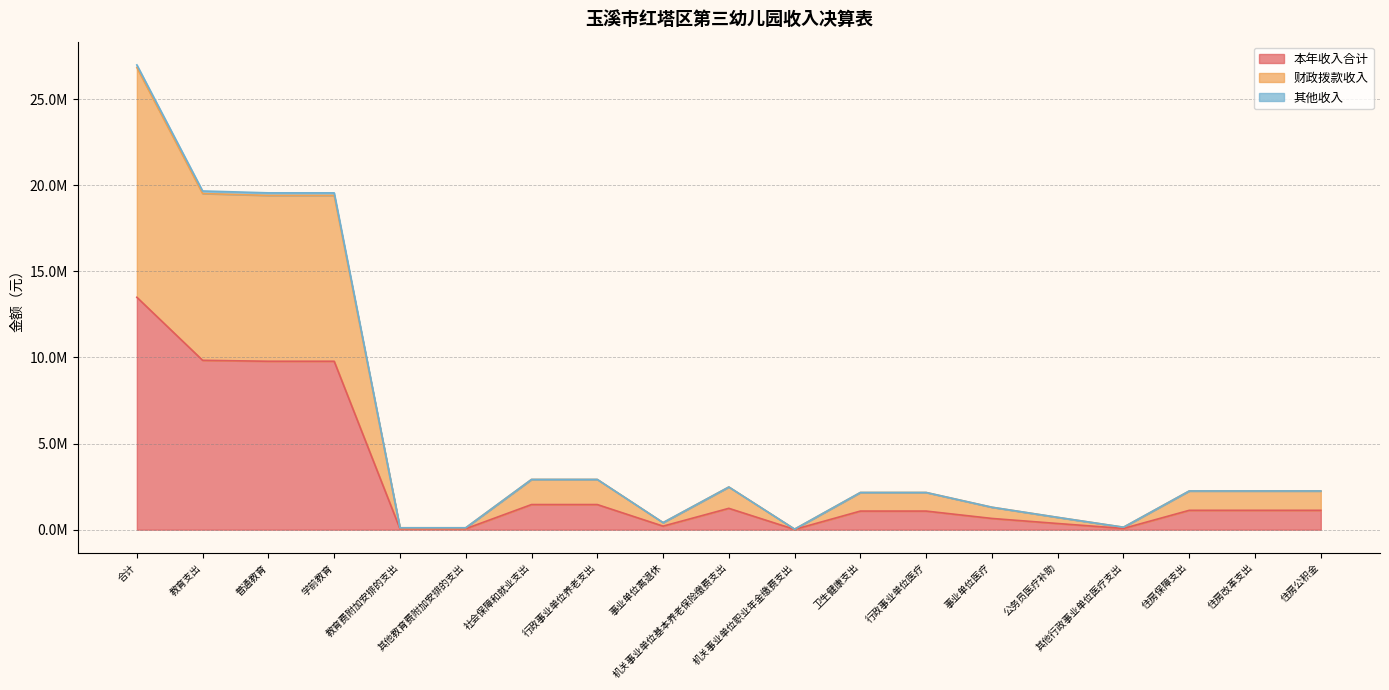

What is the difference between the maximum and minimum values in the 本年收入合计 series?

13476073.3